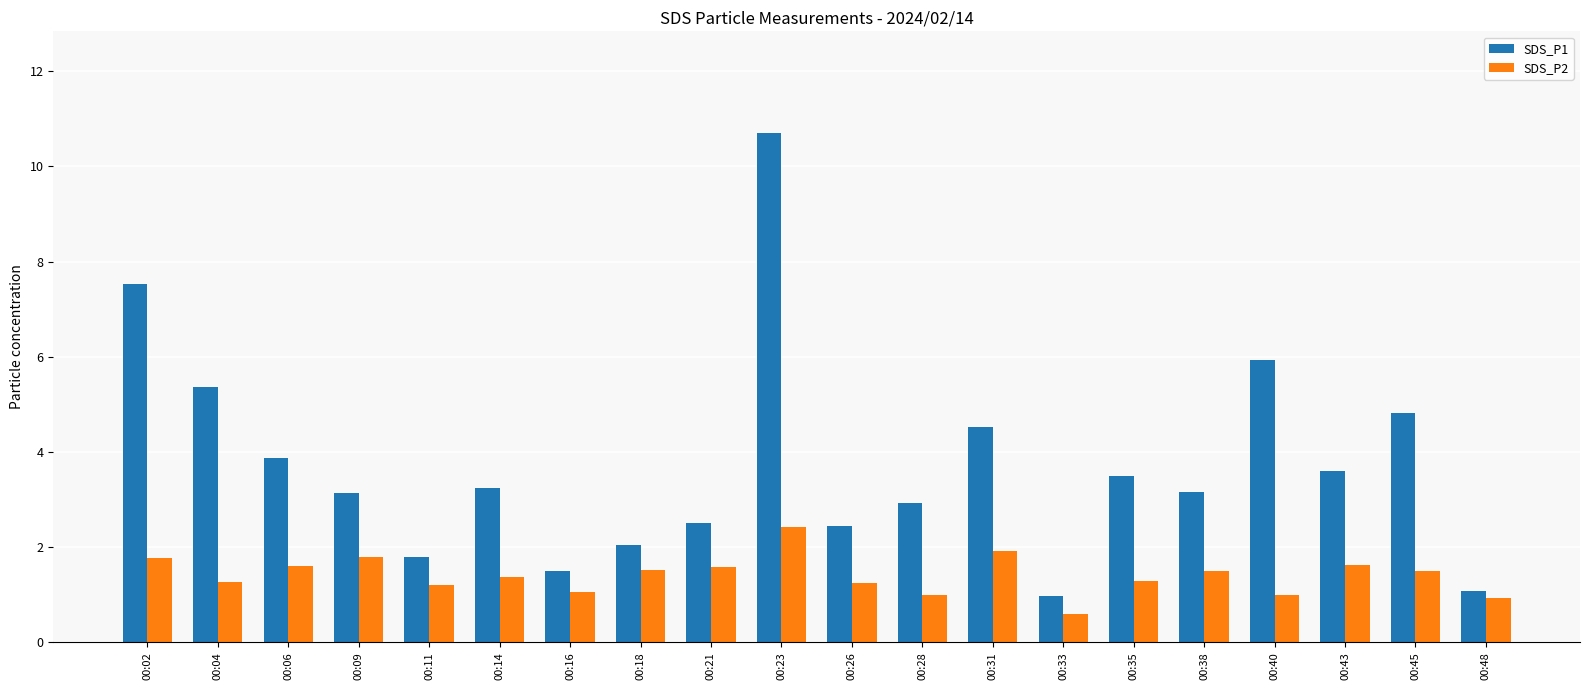

Read the SDS_P1 value at 00:45.

4.8